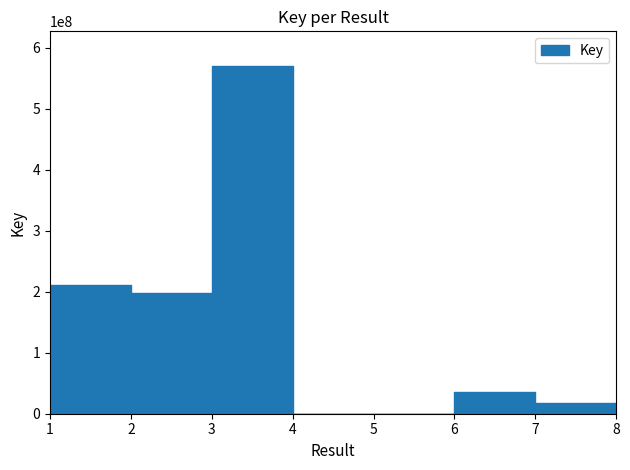

Between 1 and 3, which is larger?

3